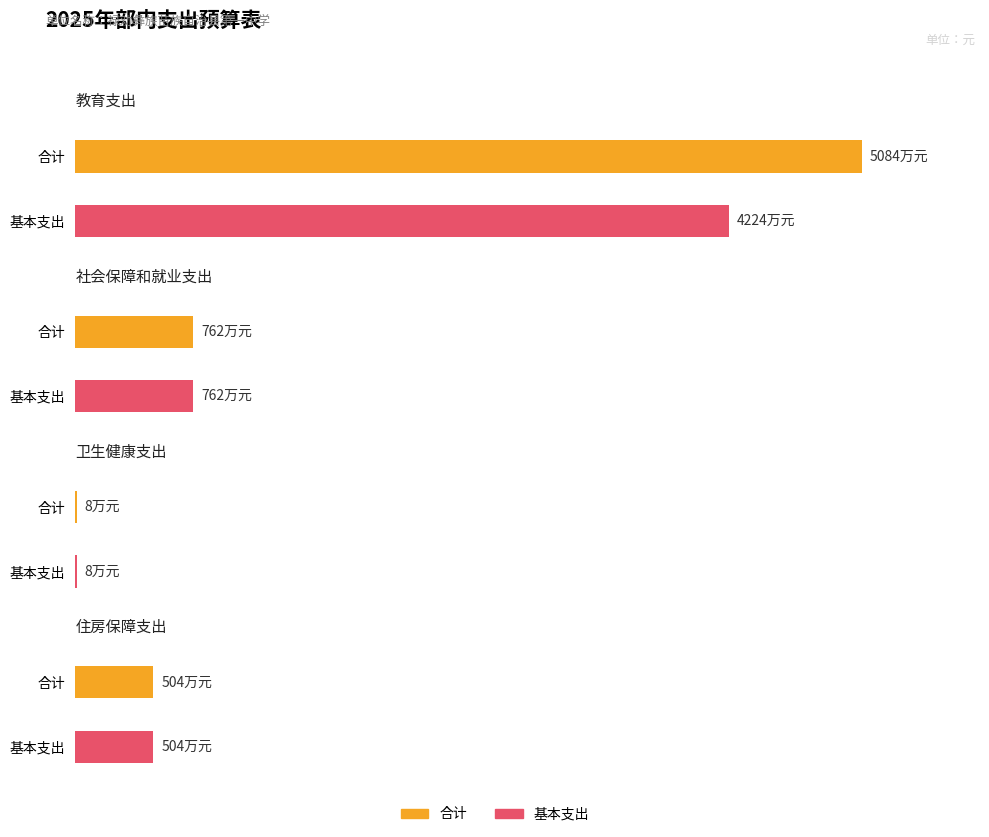

At 卫生健康支出, list the series in order from smallest to largest.

合计, 基本支出